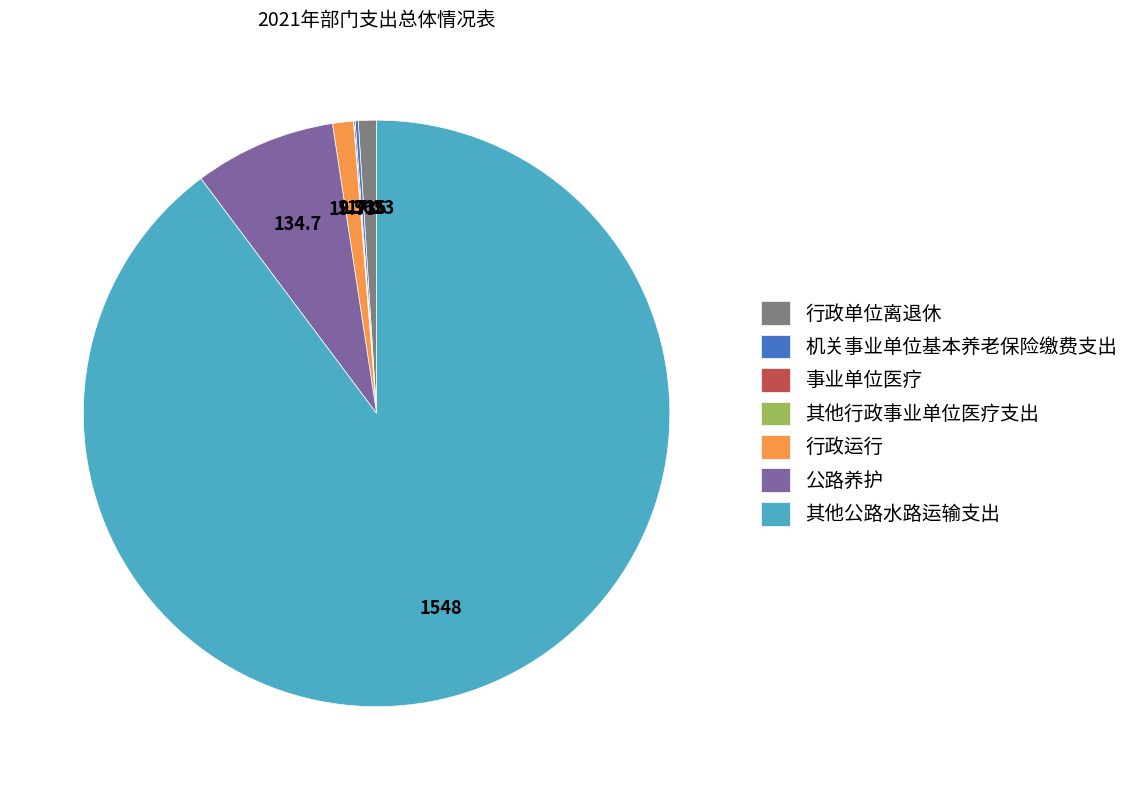

What is the majority slice?

其他公路水路运输支出